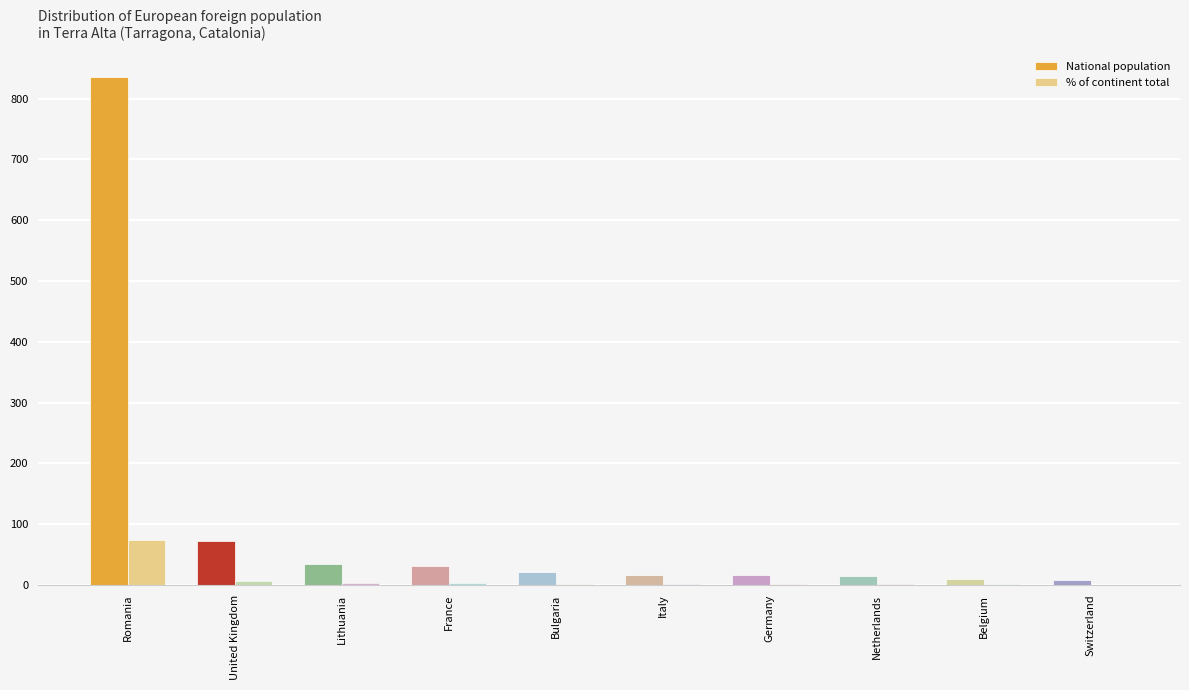

What is the sum of the National population values at Germany and Belgium?

26.0